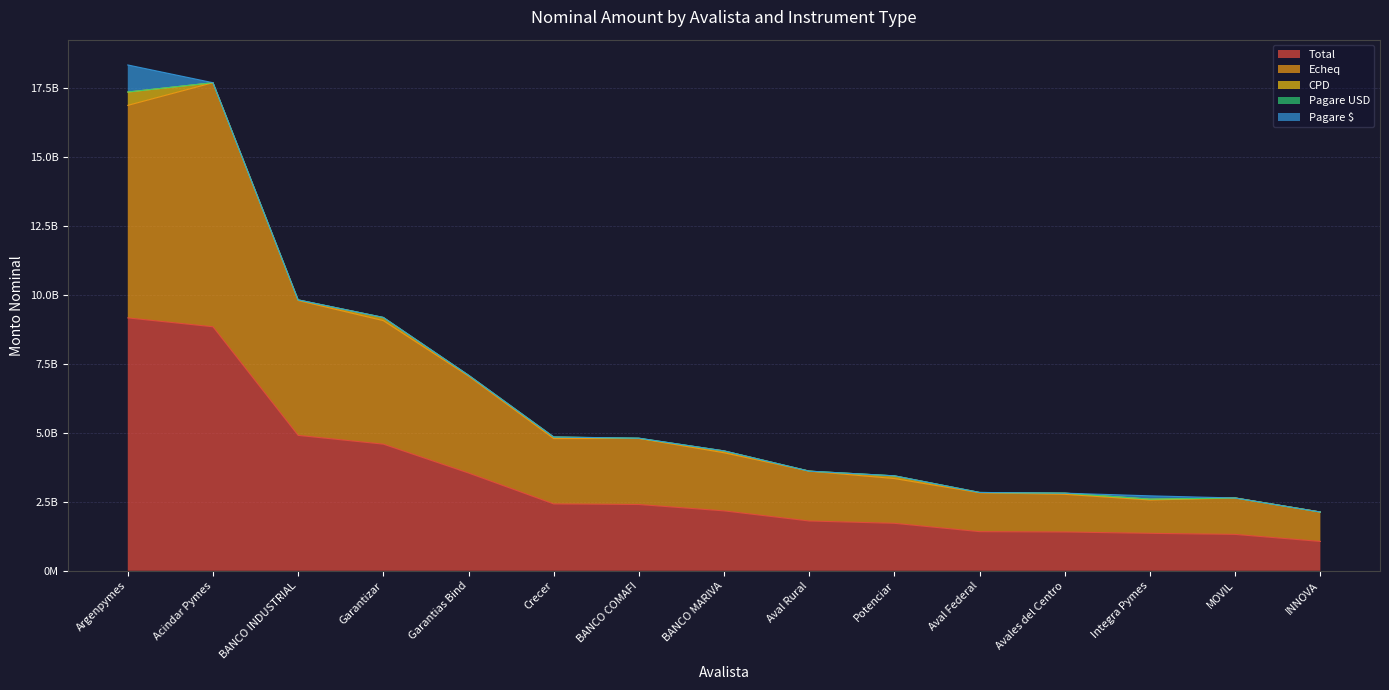

At which label does CPD first exceed 30000000?

Argenpymes